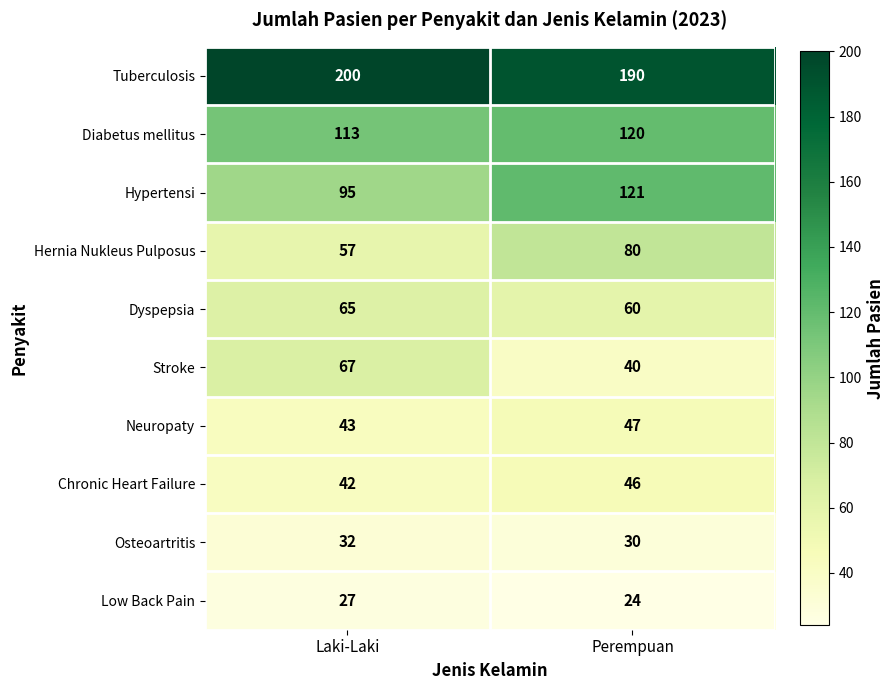

At Laki-Laki, list the series in order from largest to smallest.

Tuberculosis, Diabetus mellitus, Hypertensi, Stroke, Dyspepsia, Hernia Nukleus Pulposus, Neuropaty, Chronic Heart Failure, Osteoartritis, Low Back Pain